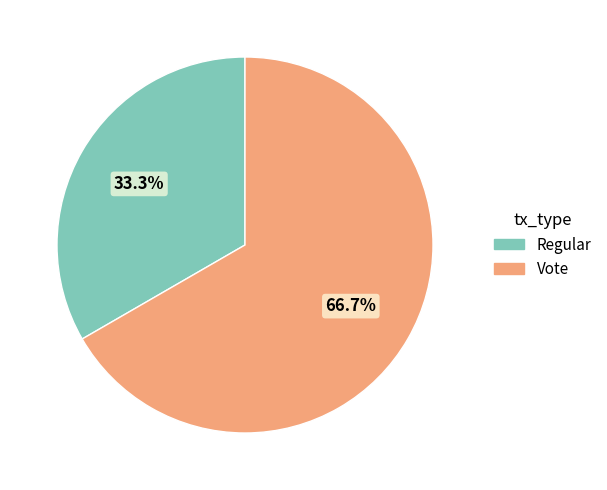

What portion of the pie excludes Regular?

66.7%